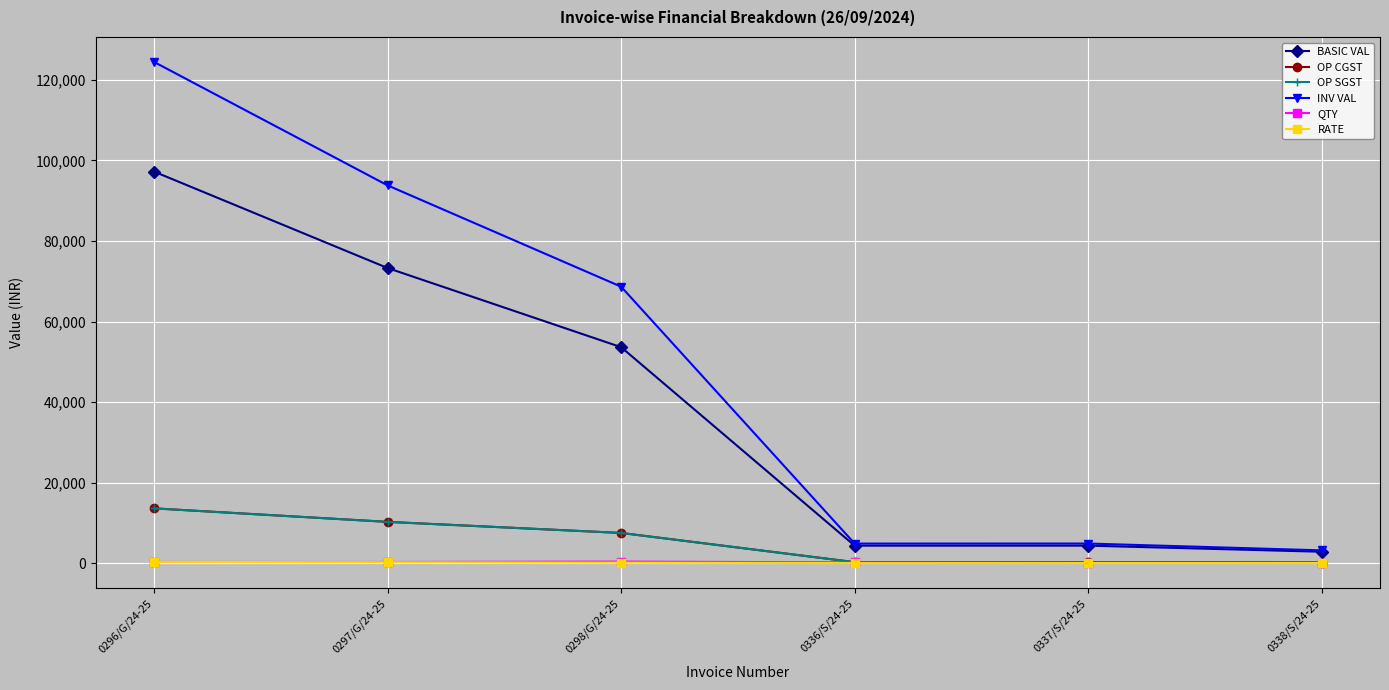

Does the chart have visible grid lines?

Yes